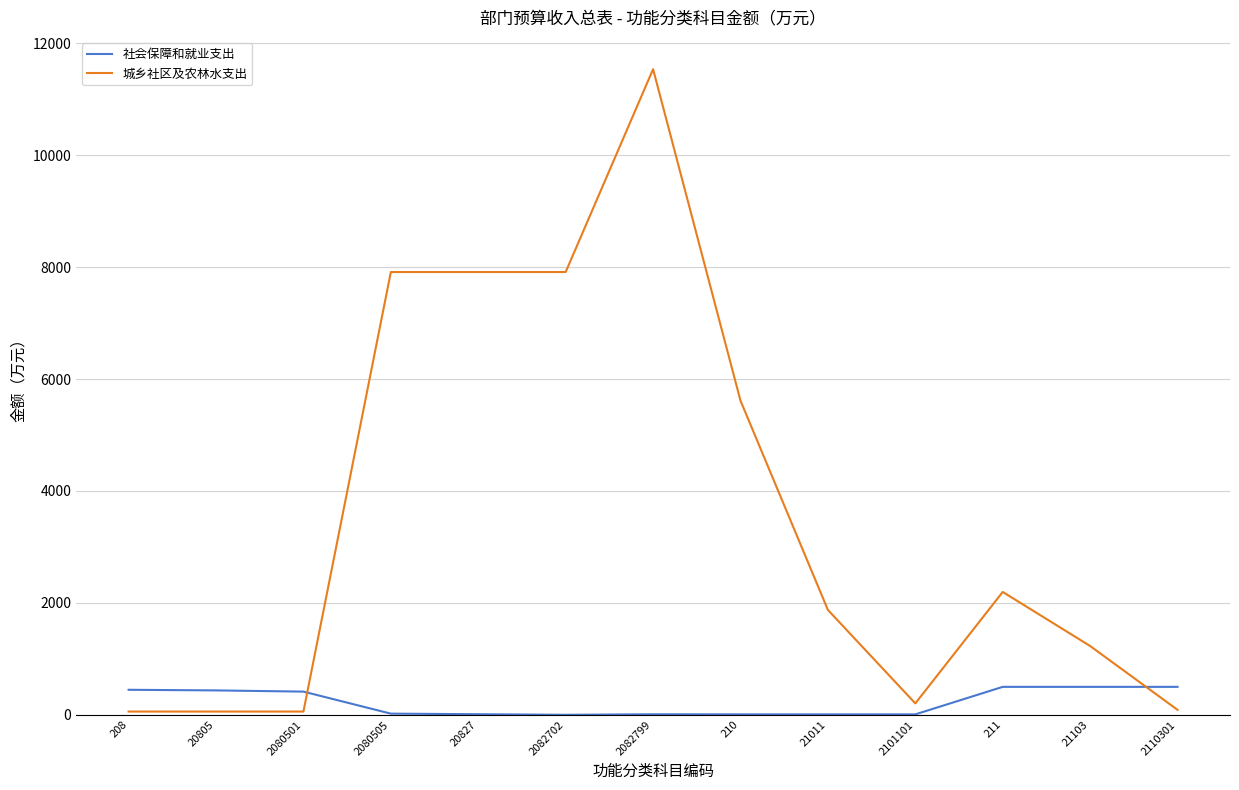

Between 20805 and 210, which series saw the biggest shift?

城乡社区及农林水支出